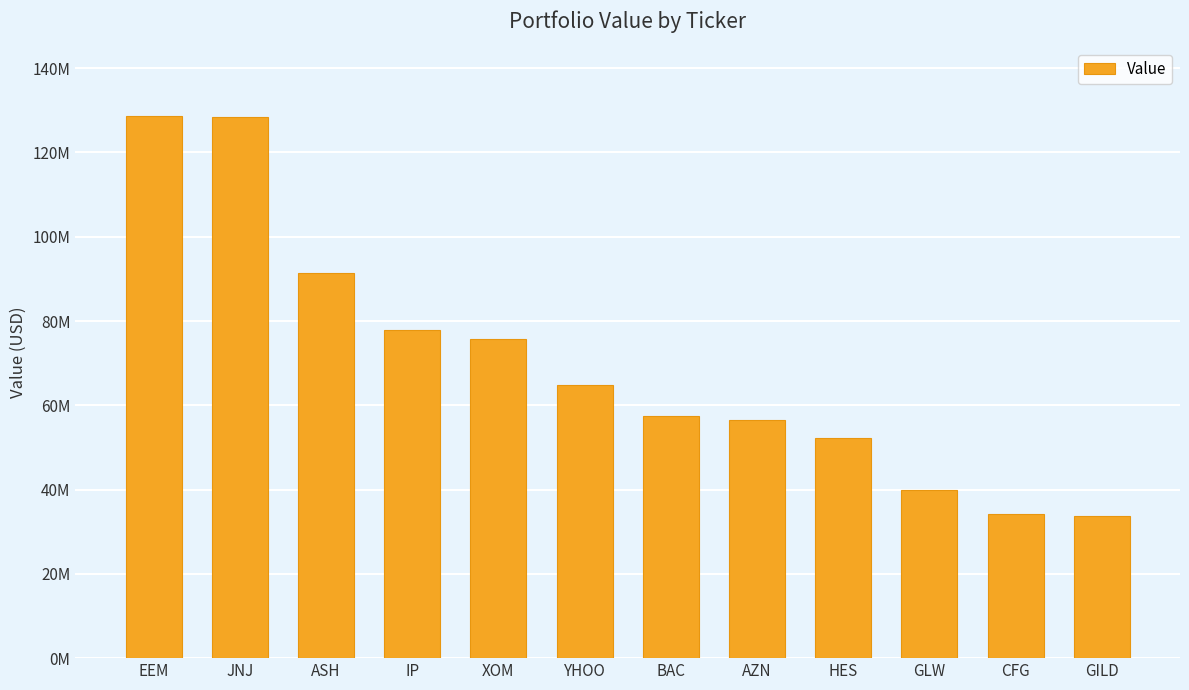

Are the bars horizontal?

No